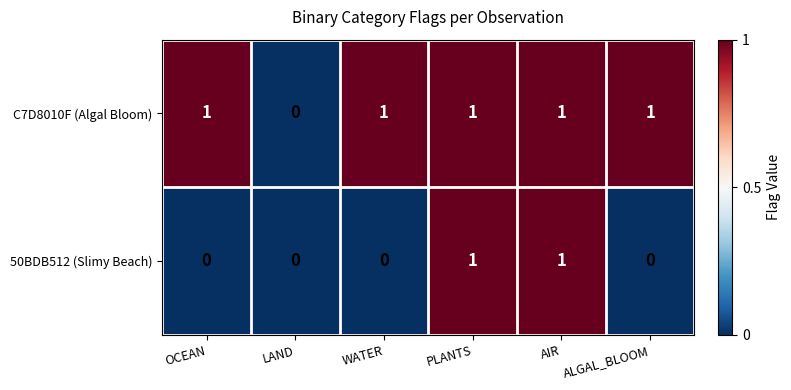

What is the sum of all C7D8010F (Algal Bloom) values?

5